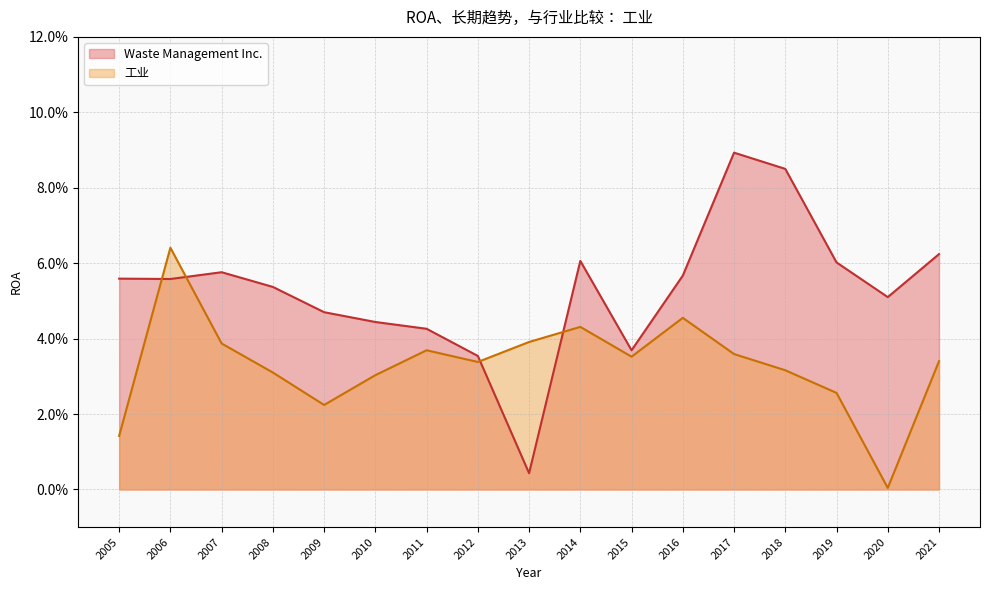

What are all the series names shown in the legend?

Waste Management Inc., 工业